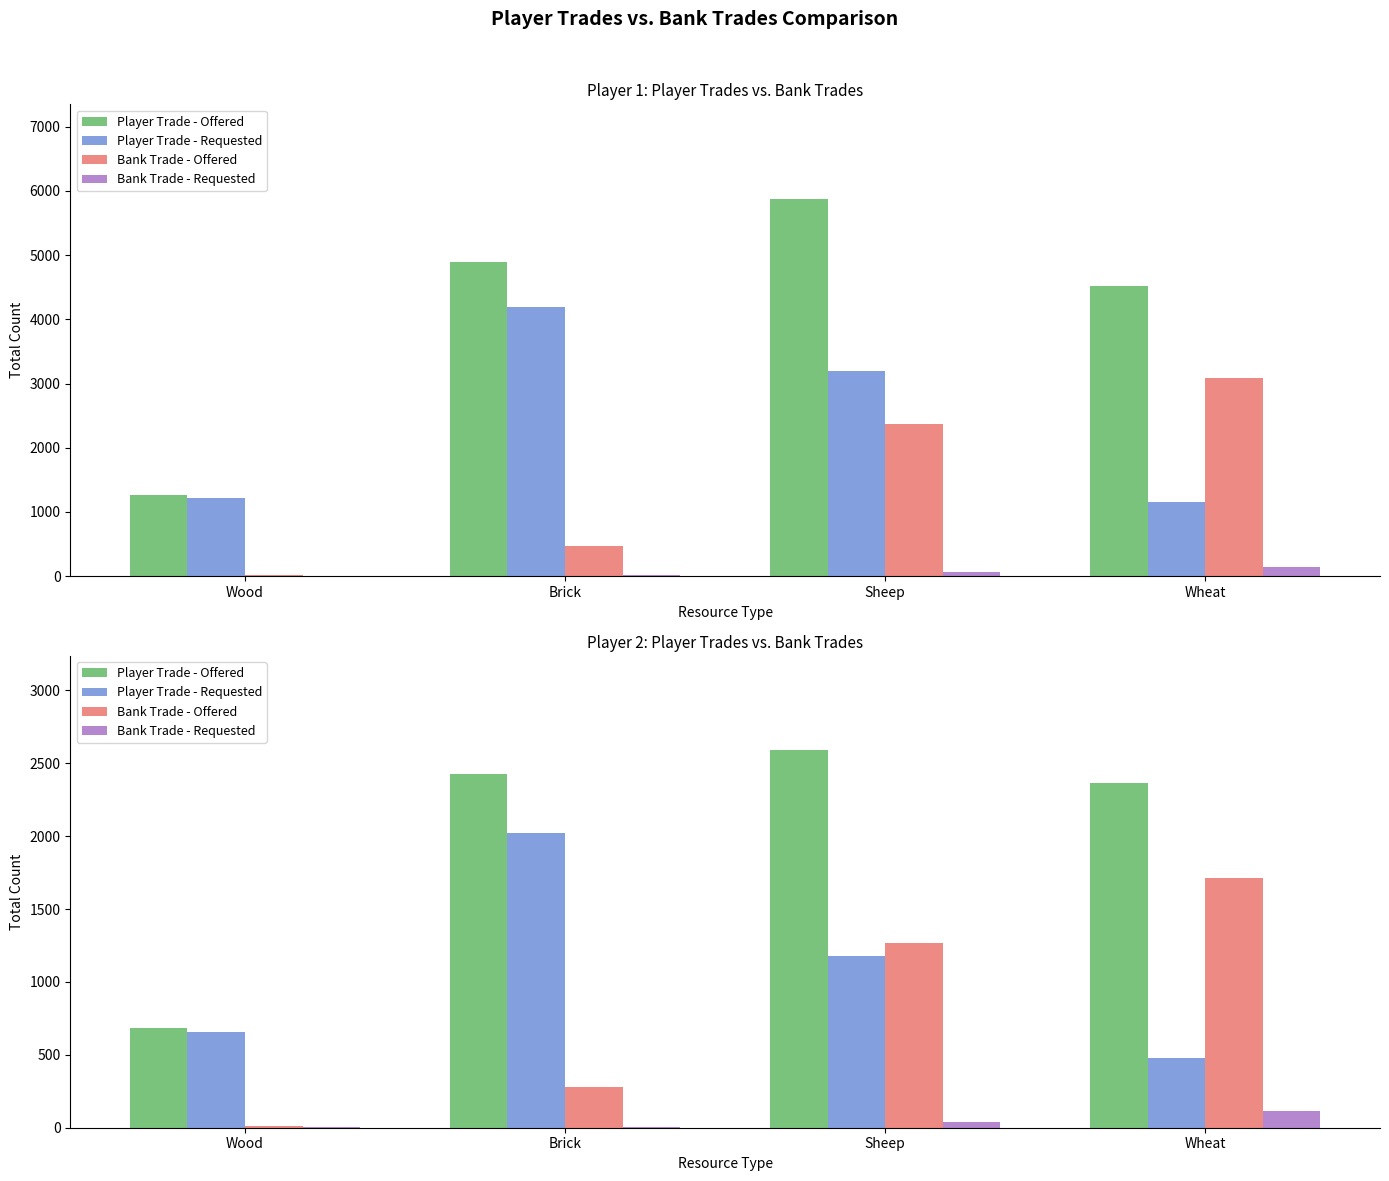

How many categories are shown in the chart?

4